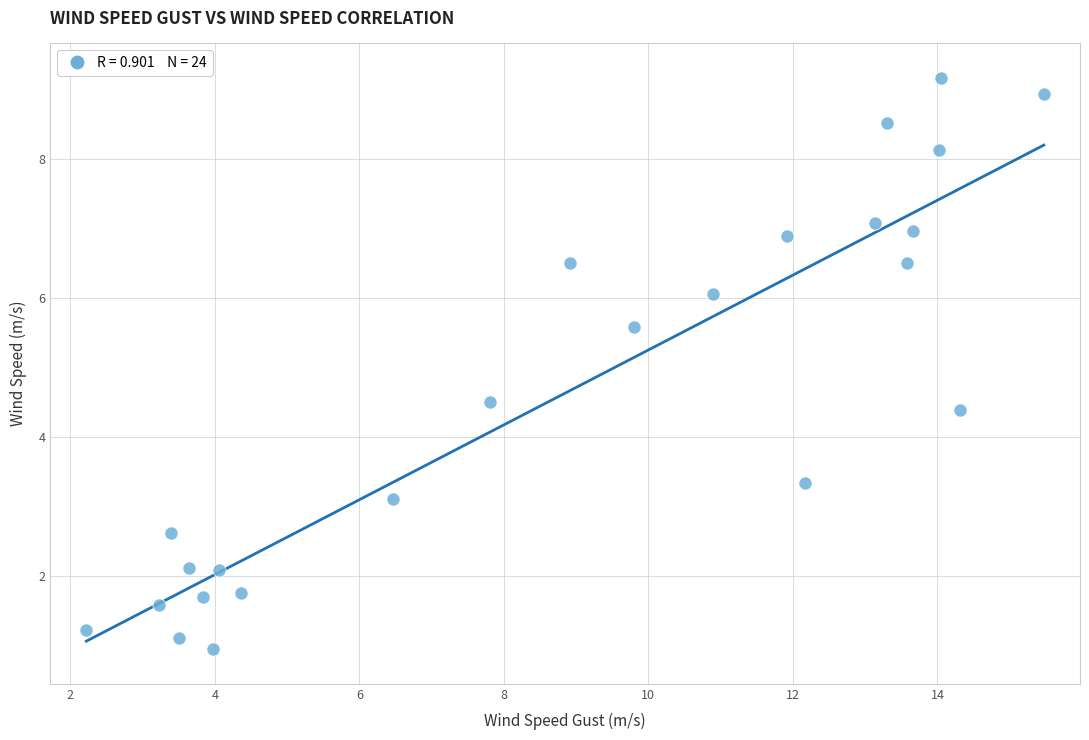

What is the range of Y values (max minus min)?

8.2